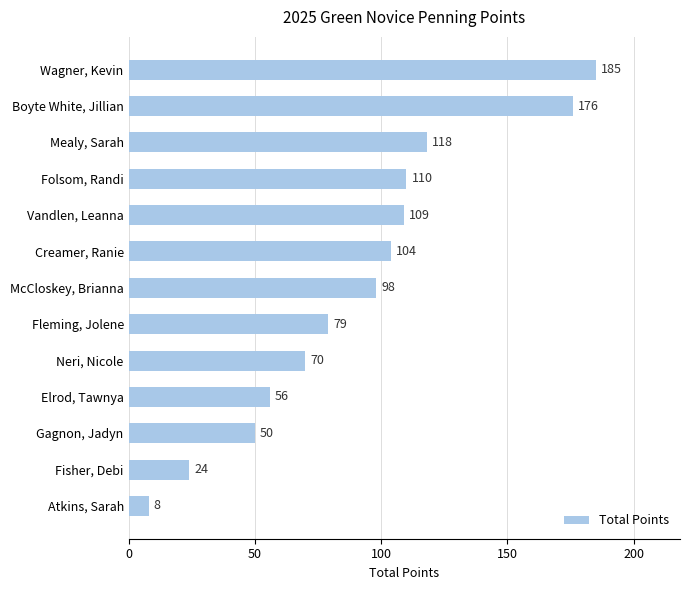

Reading bottom to top, what are all the values shown in this chart?

Atkins, Sarah=8	Fisher, Debi=24	Gagnon, Jadyn=50	Elrod, Tawnya=56	Neri, Nicole=70	Fleming, Jolene=79	McCloskey, Brianna=98	Creamer, Ranie=104	Vandlen, Leanna=109	Folsom, Randi=110	Mealy, Sarah=118	Boyte White, Jillian=176	Wagner, Kevin=185